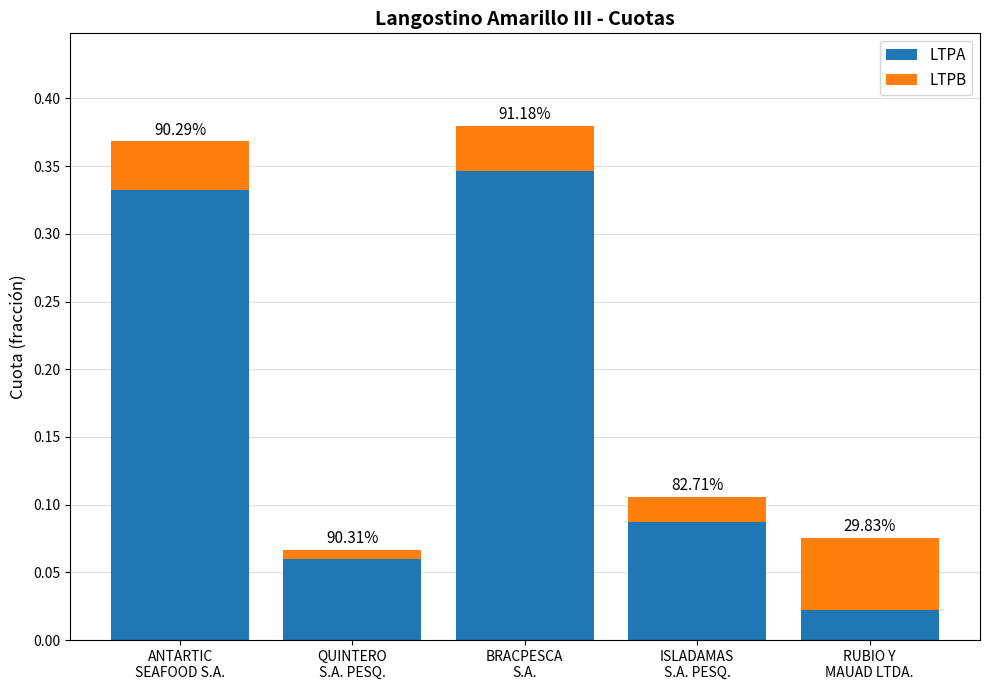

Are the bars grouped side by side (vs. stacked)?

No